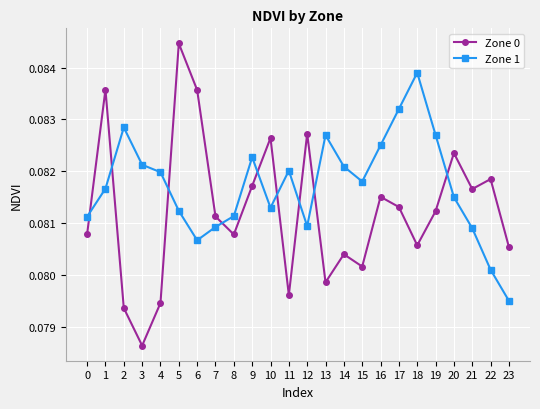

Which series has the widest spread of values?

Zone 0